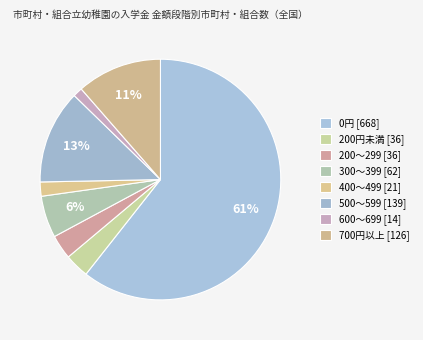

How much of the chart is everything except 0円?

39.4%